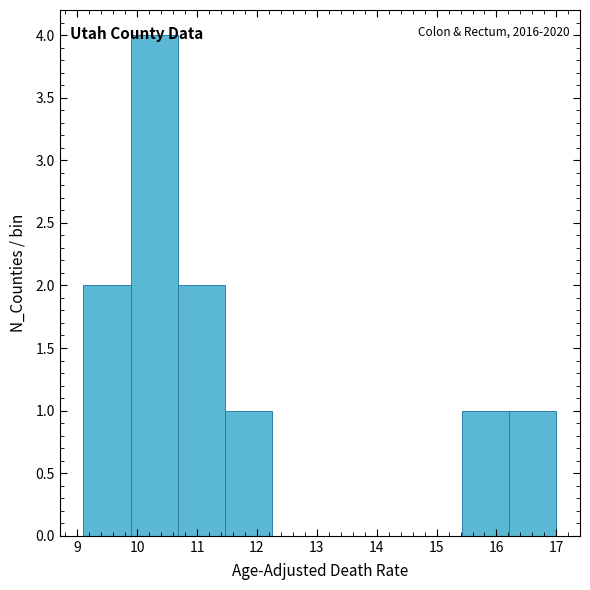

Over which range of the x-axis is the bar tallest?

9.89 to 10.68